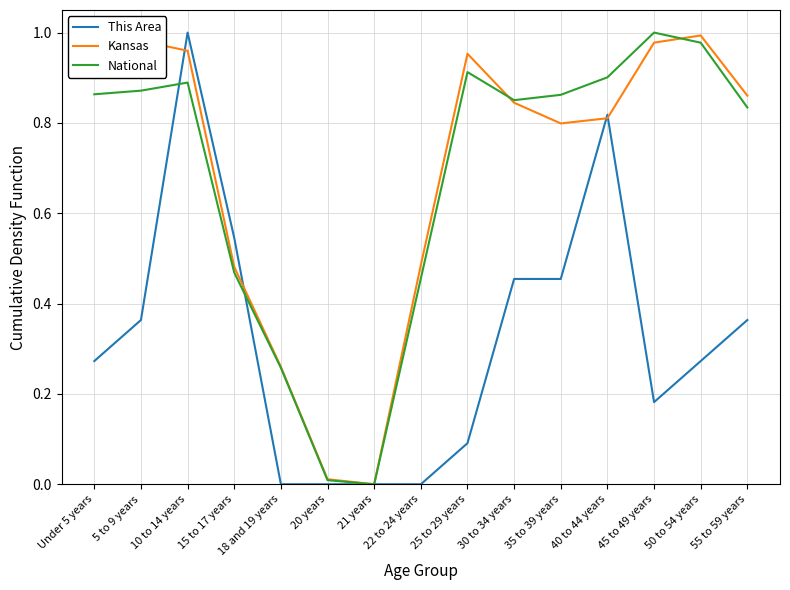

How many lines are shown in the chart?

3